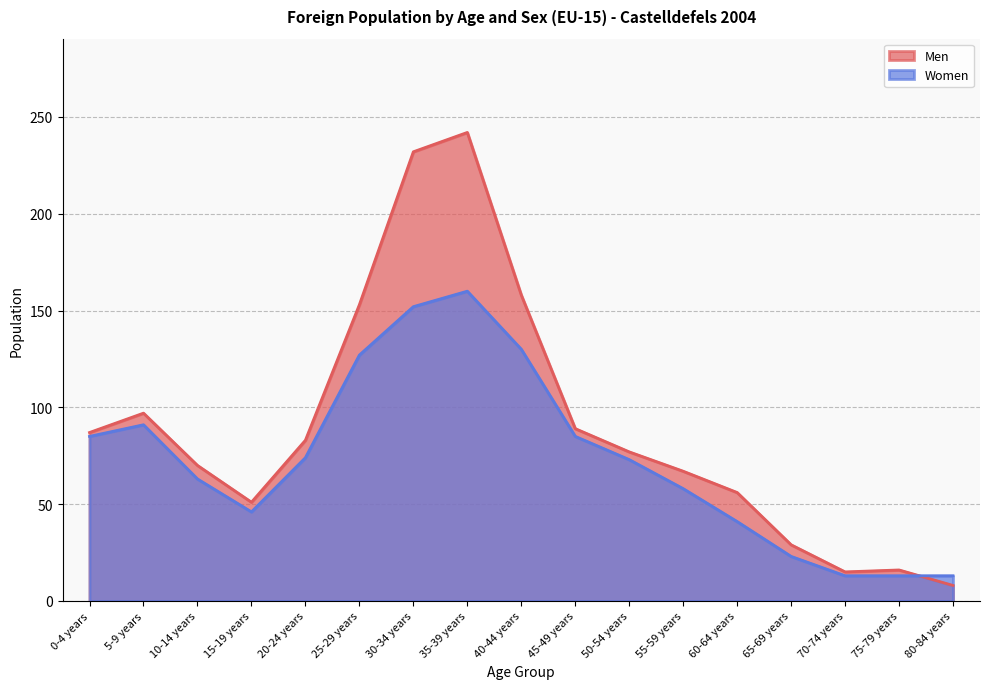

What is the average value of the Women series?

73